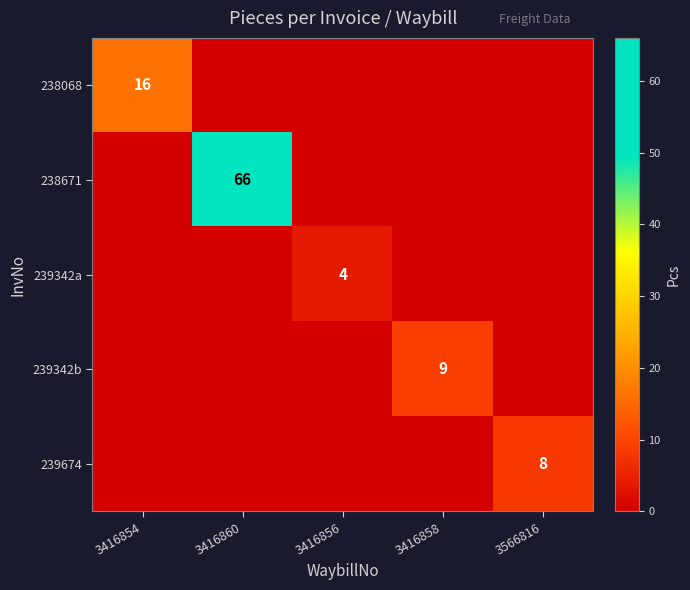

True or false: 238671 has a value of 90 at 3416860.

False